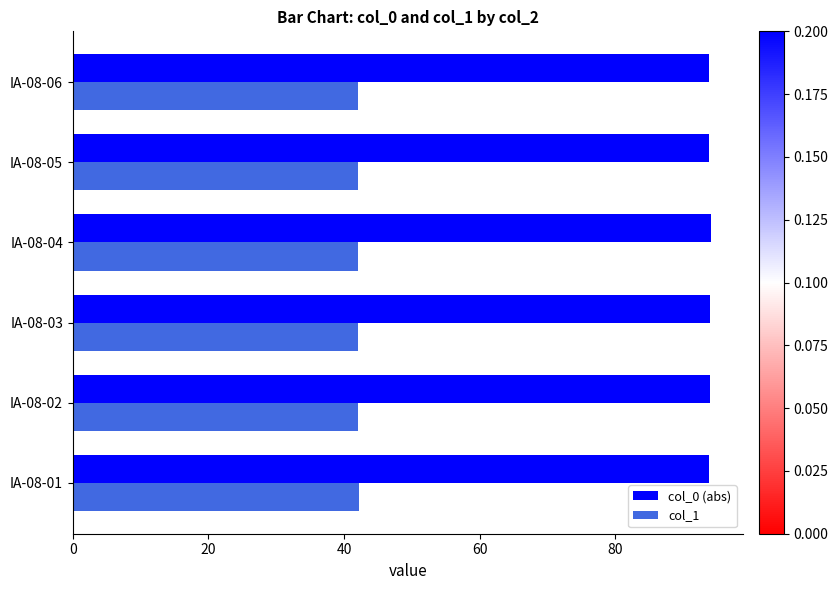

What is the highest value of the col_1 series?

42.2